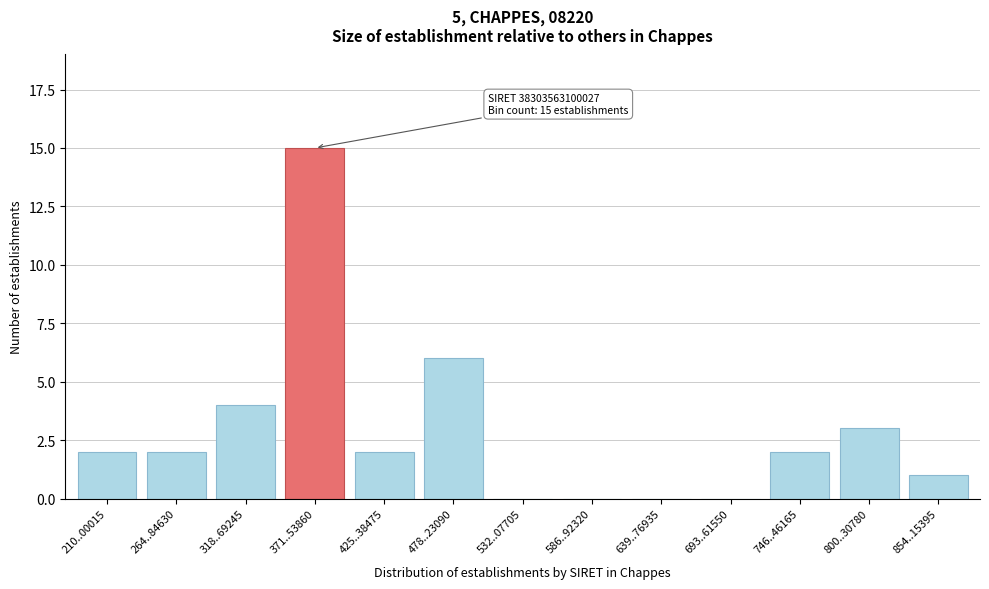

Reading left to right, what are all the values shown in this chart?

210..00015=2	264..84630=2	318..69245=4	371..53860=15	425..38475=2	478..23090=6	532..07705=0	586..92320=0	639..76935=0	693..61550=0	746..46165=2	800..30780=3	854..15395=1